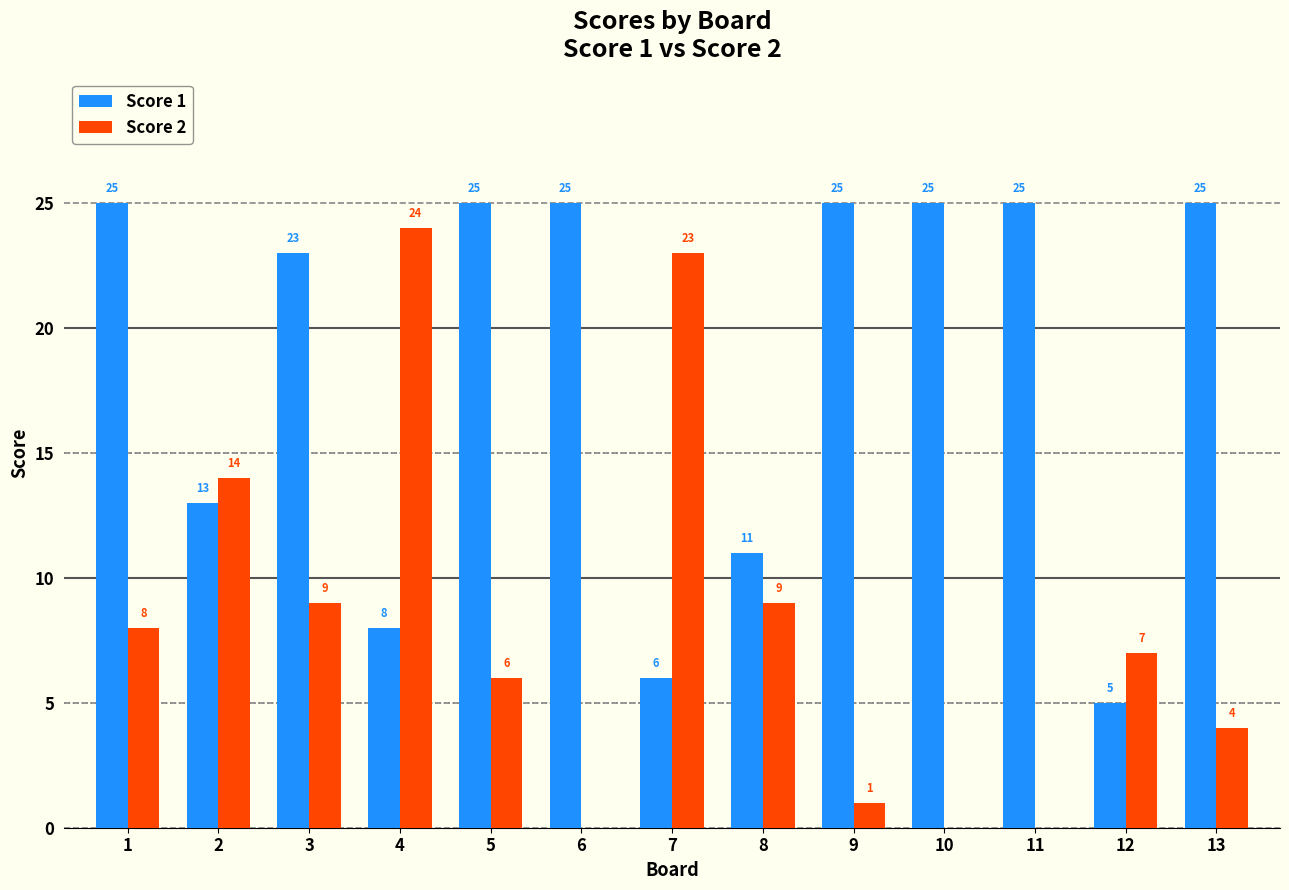

At which label does Score 2 first exceed 7?

1